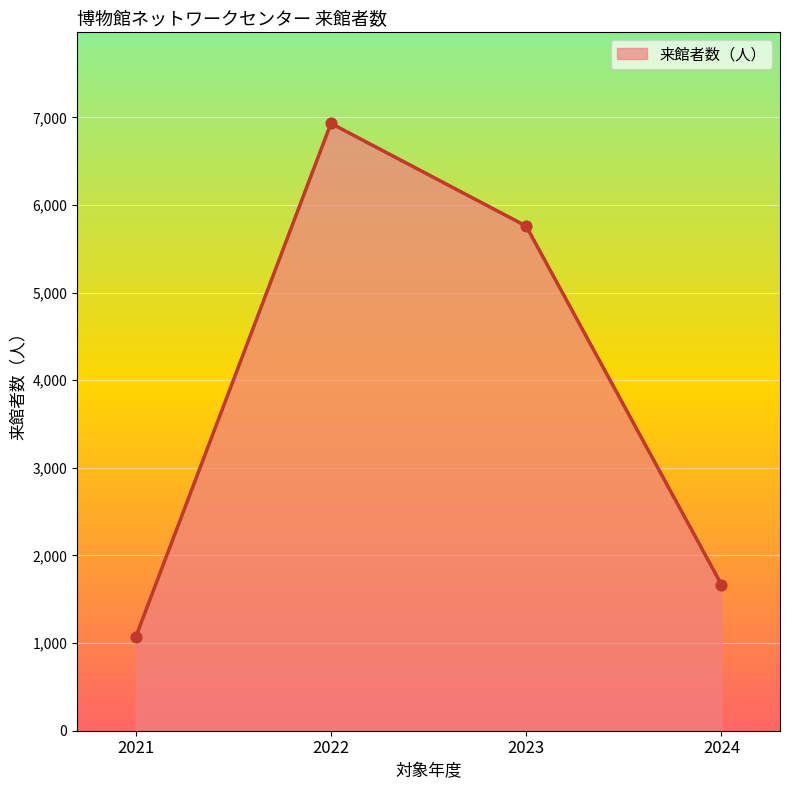

What is the ratio of the value at 2021 to the value at 2023?

0.2